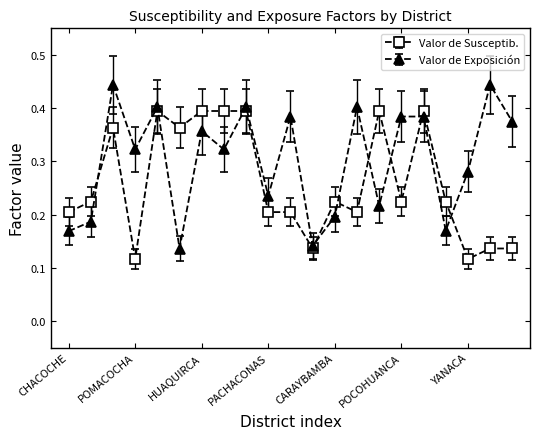

List the series in order of their peak value, lowest first.

Valor de Susceptib., Valor de Exposición